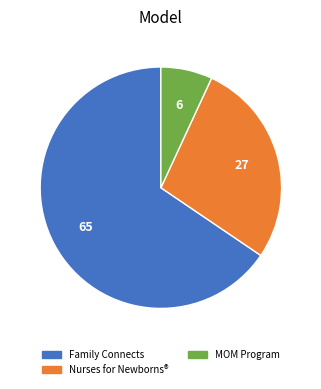

Which has a higher value, Family Connects or MOM Program?

Family Connects